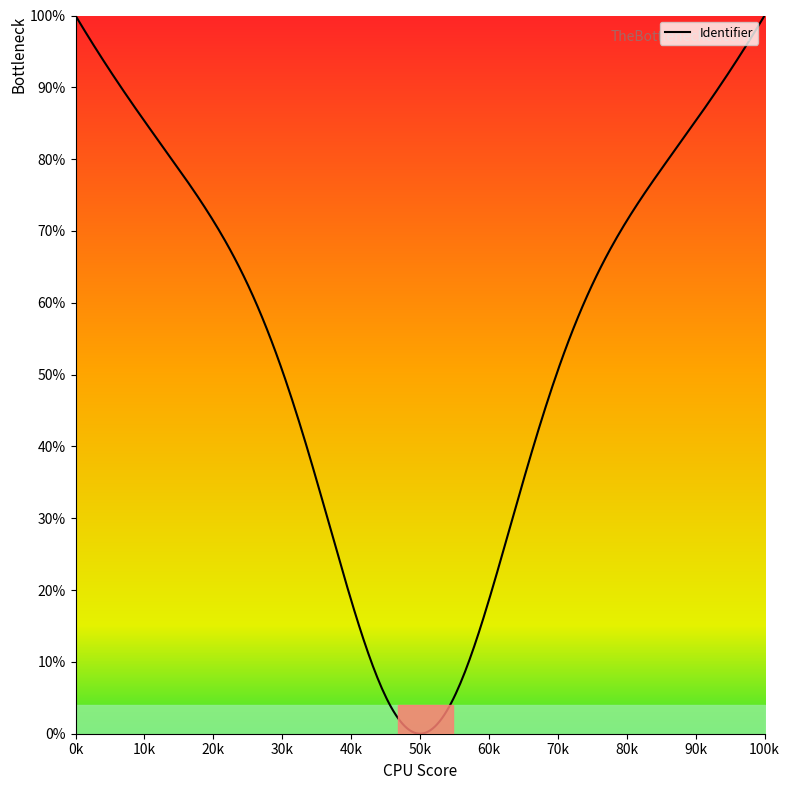

What is the greatest value displayed?

100.0